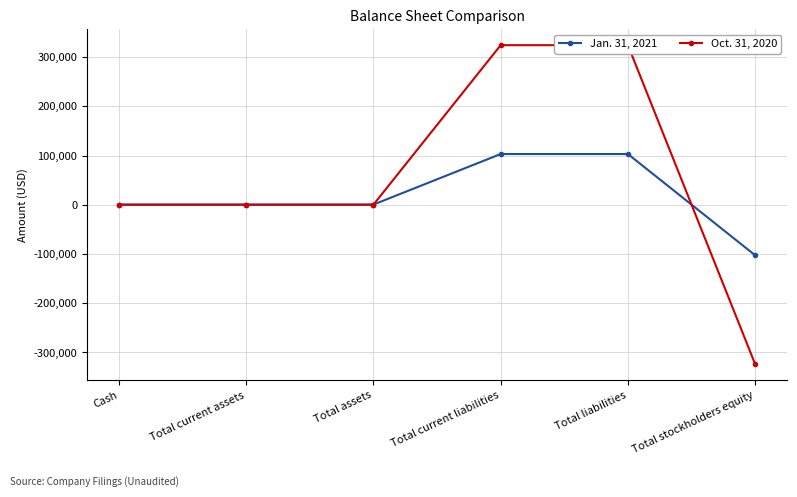

At which label does Oct. 31, 2020 reach its peak?

Total current liabilities